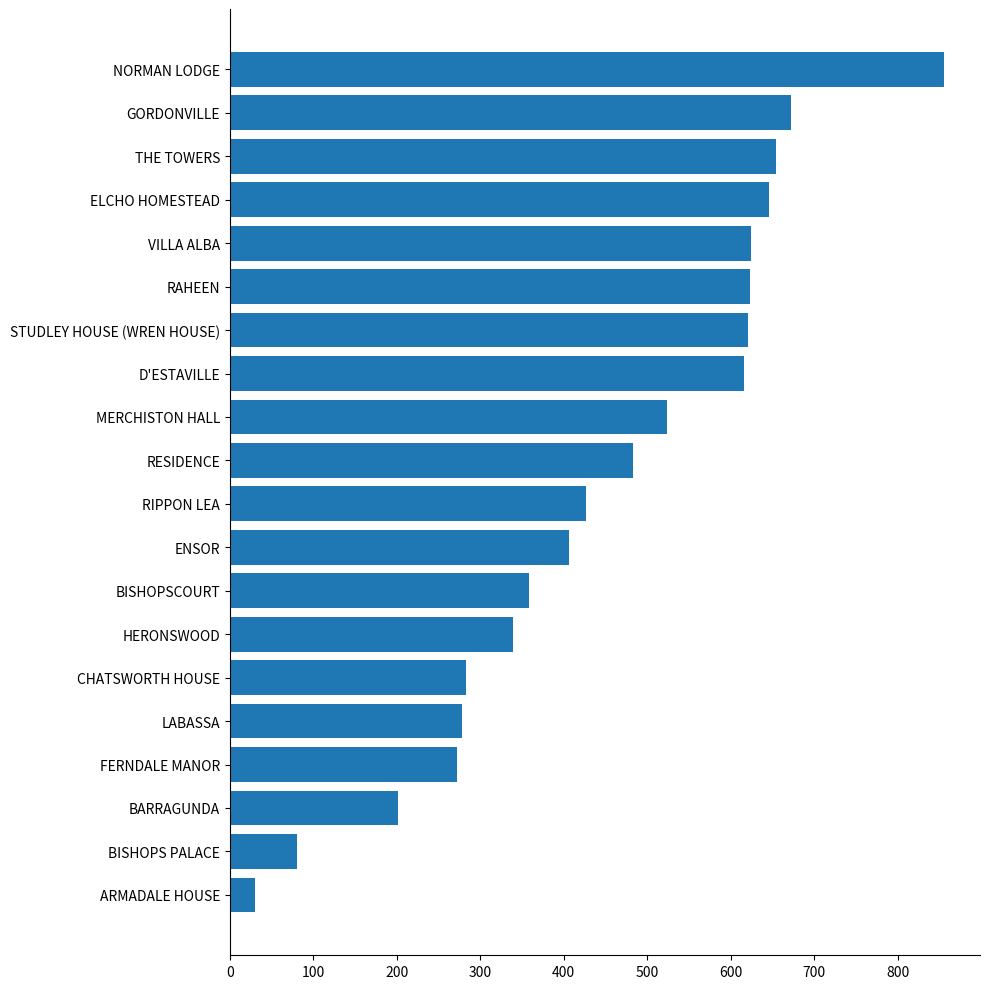

What is the difference between the maximum and minimum values?

826